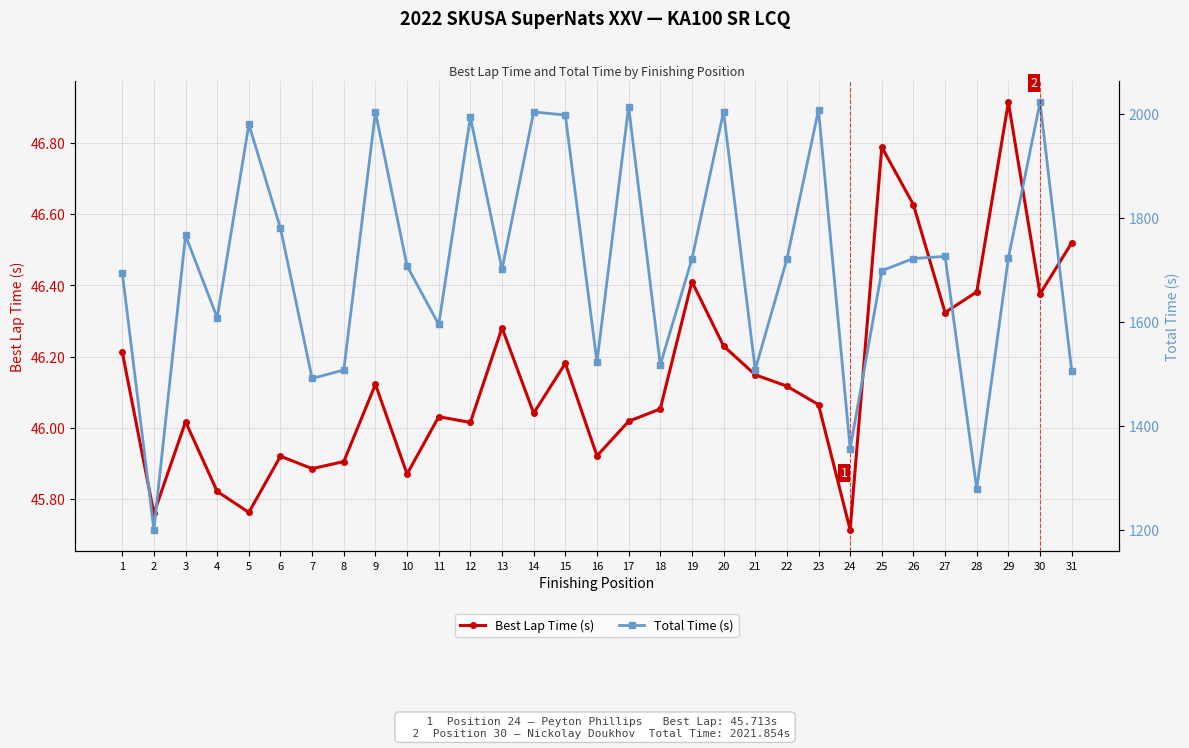

What are all the series names shown in the legend?

Best Lap Time (s), Total Time (s)